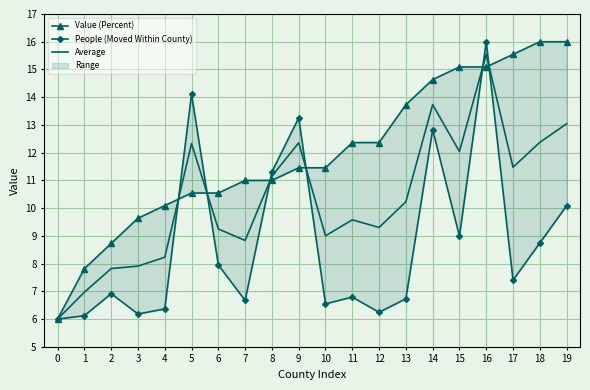

What is the highest value of the Average series?

15.5